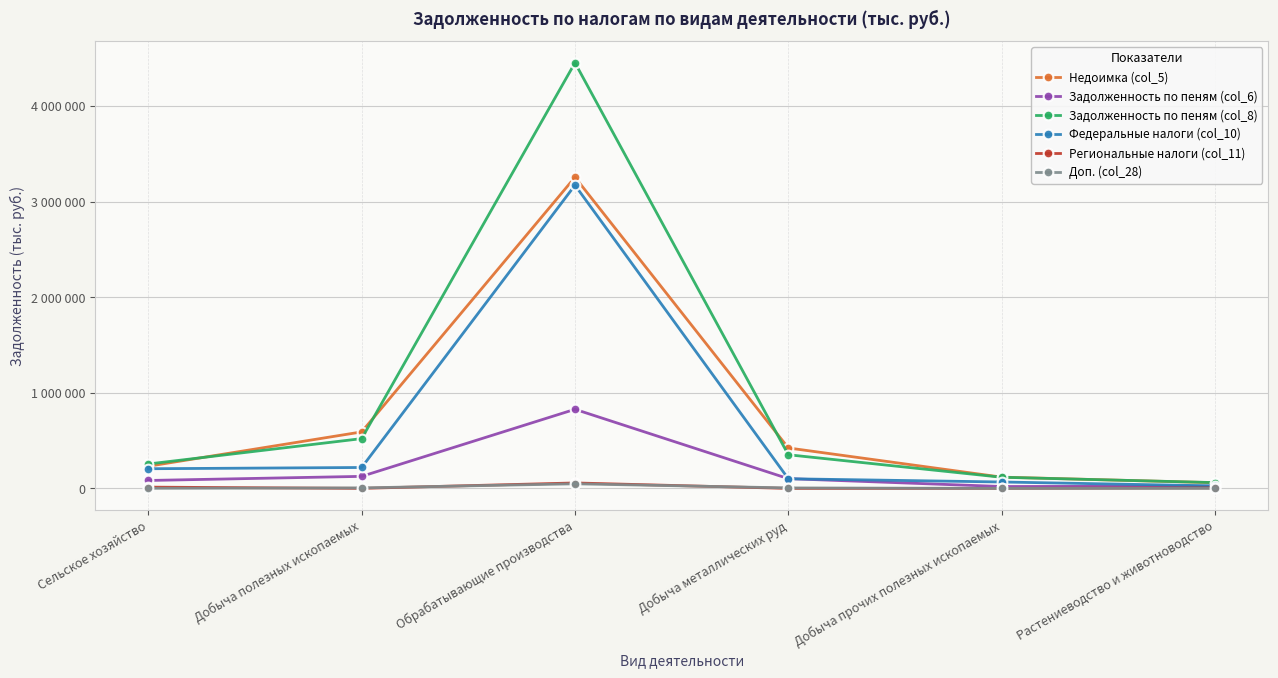

What is the difference between the highest and lowest values at Добыча металлических руд?

423095